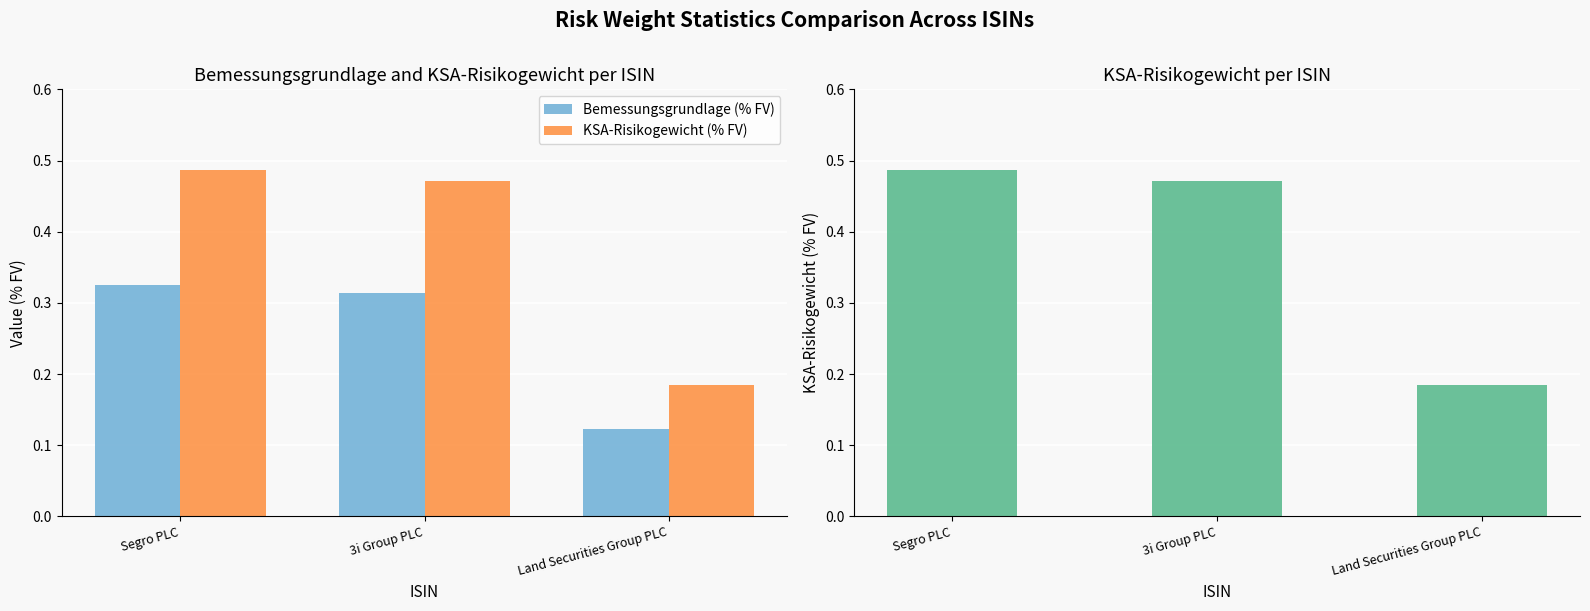

At how many categories does at least one series exceed 0?

3